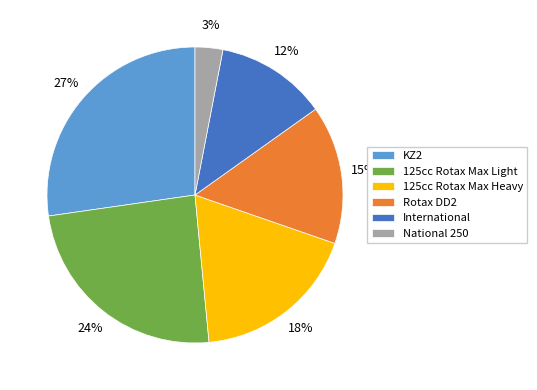

Between 125cc Rotax Max Light and 125cc Rotax Max Heavy, which is larger?

125cc Rotax Max Light